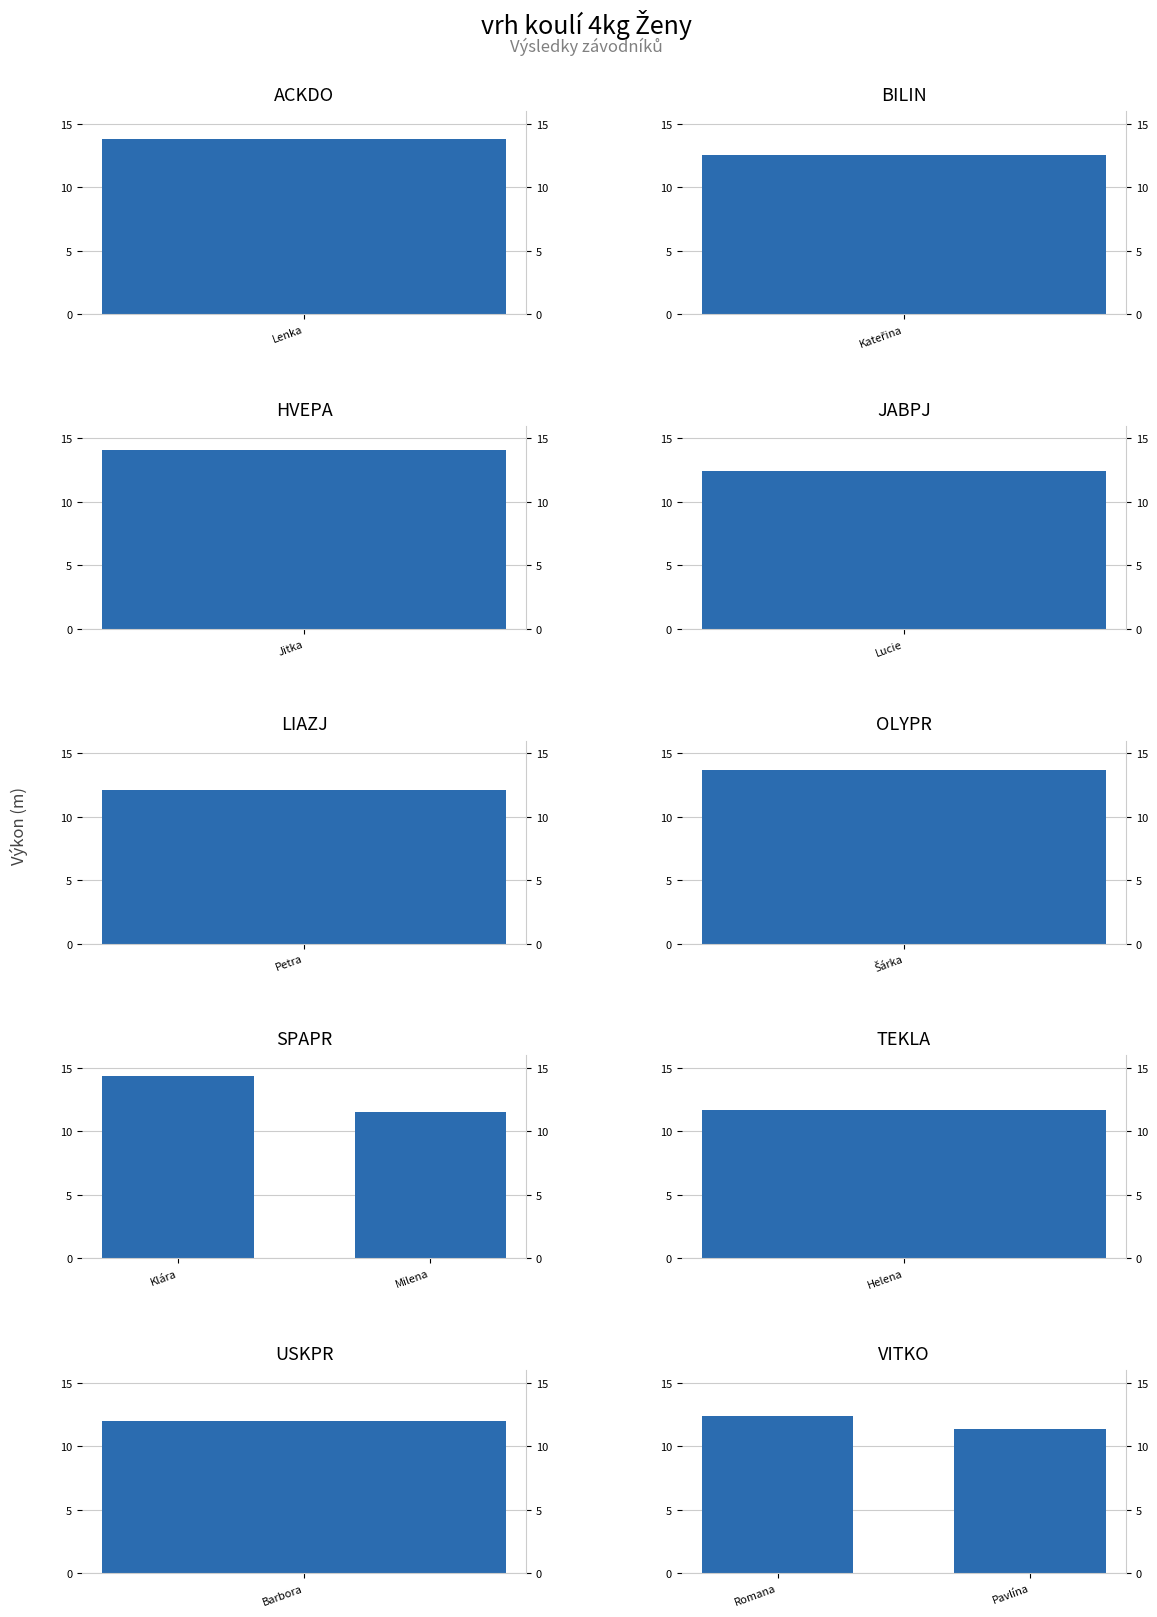

How many values in the SPAPR series are below 14?

1